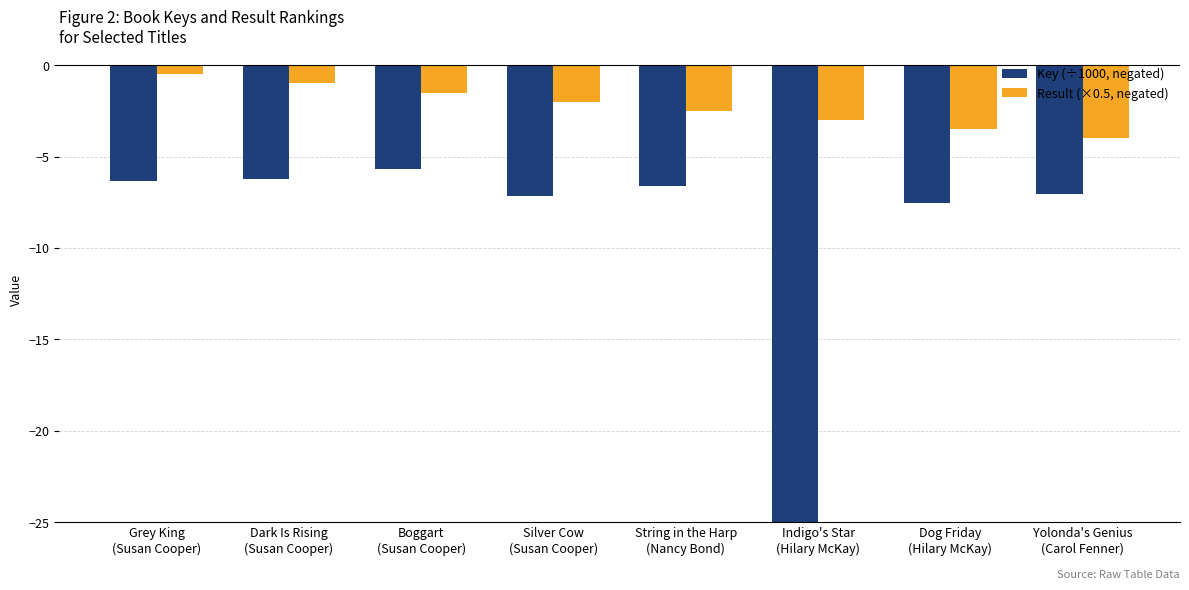

Is it true that Key (÷1000, negated) equals -36587.4 at Indigo's Star
(Hilary McKay)?

False